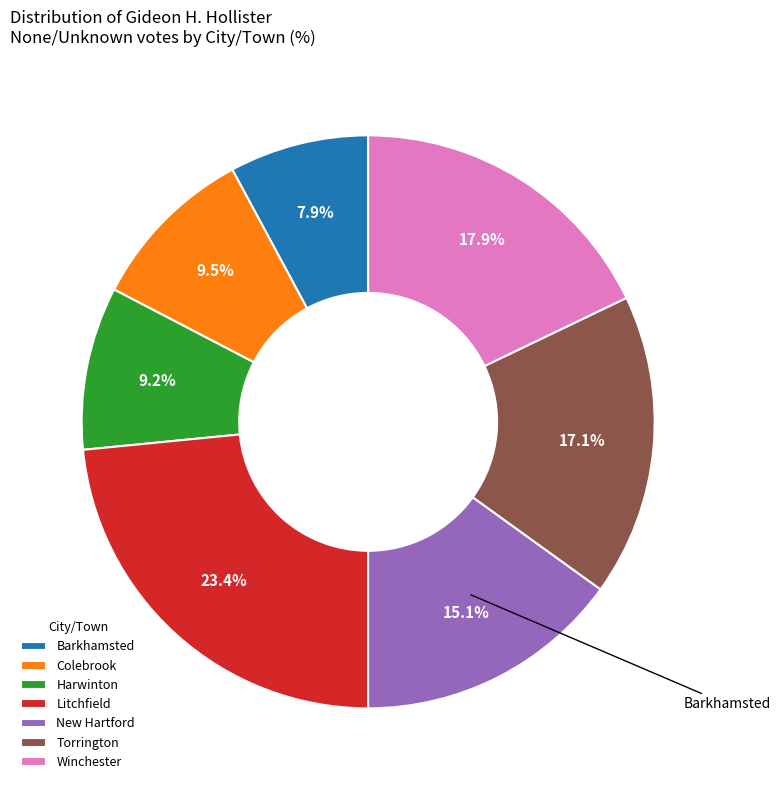

What portion of the pie excludes Litchfield?

76.6%